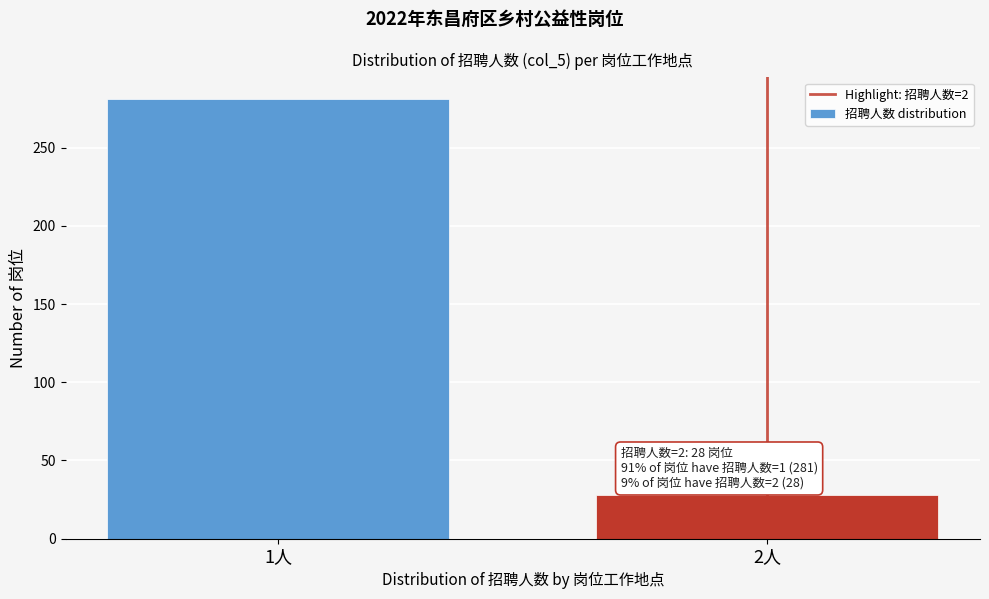

Reading left to right, what are all the values shown in this chart?

281	28